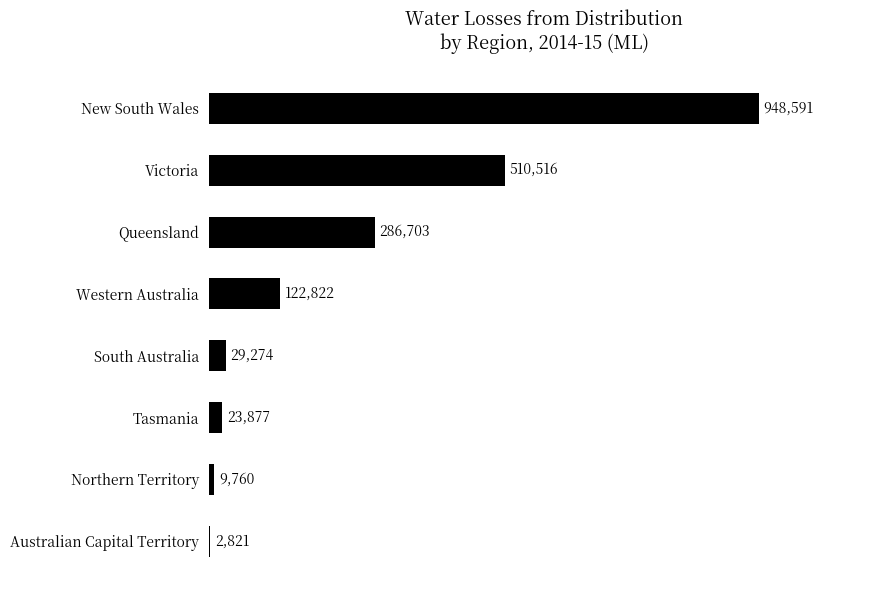

Are the bars horizontal?

Yes